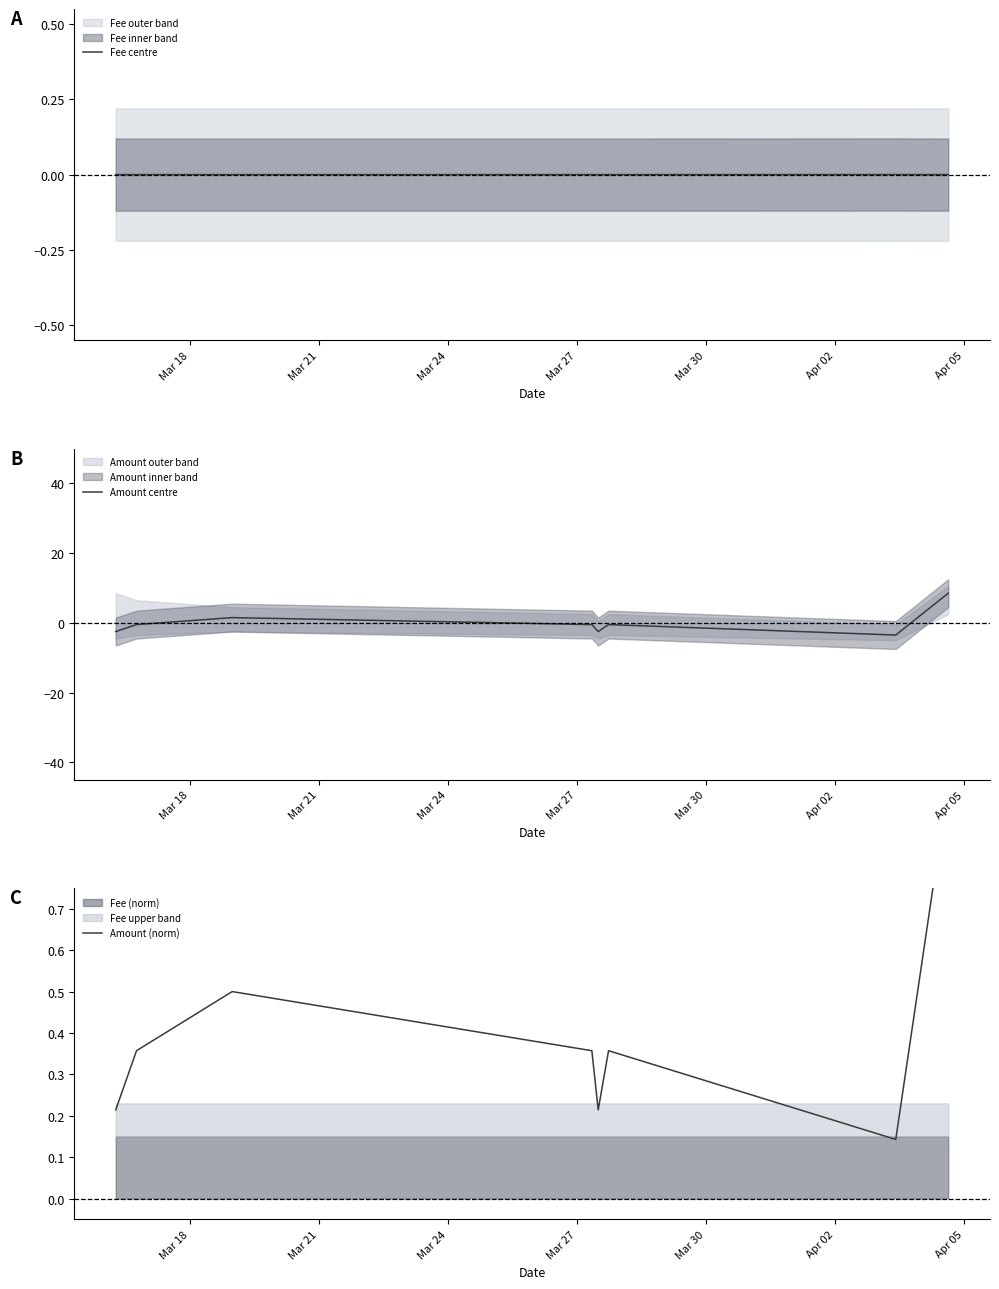

Reading right to left, list all the values displayed in this chart.

Fee centre: 0.0	0.0	0.0	0.0	0.0	0.0	0.0	0.0
Amount centre: 8.5	-3.5	-0.5	-2.5	-0.5	1.5	-0.5	-2.5
Amount (norm): 1.0	0.1	0.4	0.2	0.4	0.5	0.4	0.2